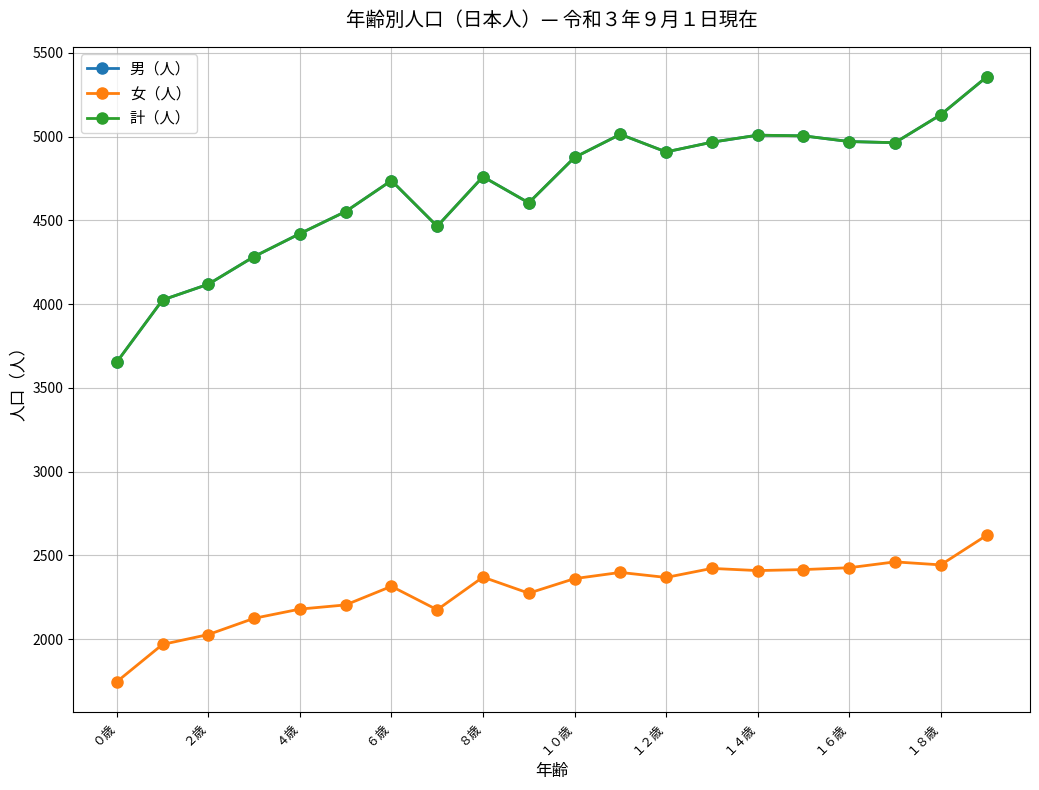

Does the chart have visible grid lines?

Yes